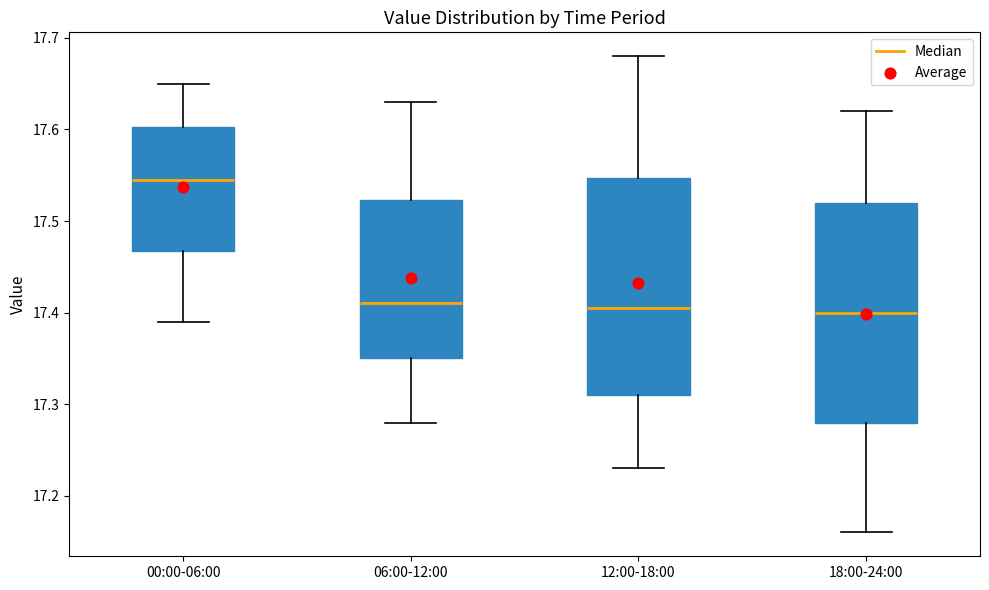

Reading left to right, read every box against the y-axis: the position of its median line, the range the box covers, and the ends of its whiskers. The values are not printed on the chart, so give them approximately, as read against the axis.

00:00-06:00: median 17.55, box 17.47 to 17.60, whiskers 17.39 to 17.65
06:00-12:00: median 17.41, box 17.35 to 17.52, whiskers 17.28 to 17.63
12:00-18:00: median 17.41, box 17.31 to 17.55, whiskers 17.23 to 17.68
18:00-24:00: median 17.40, box 17.28 to 17.52, whiskers 17.16 to 17.62